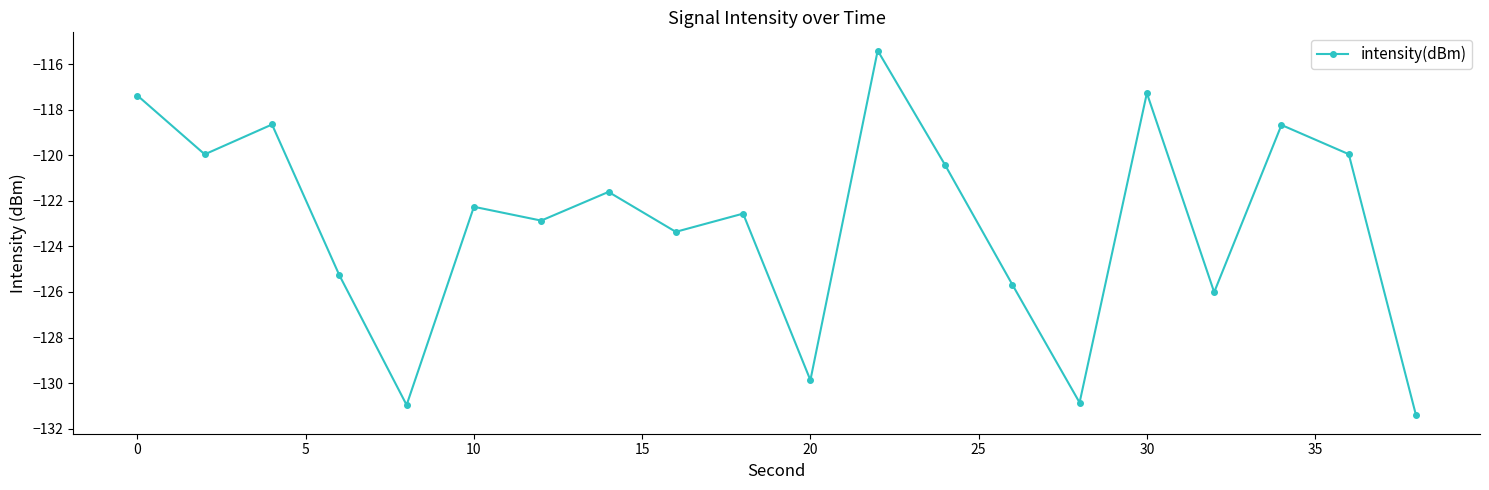

What is the sum of all values?

-2460.4